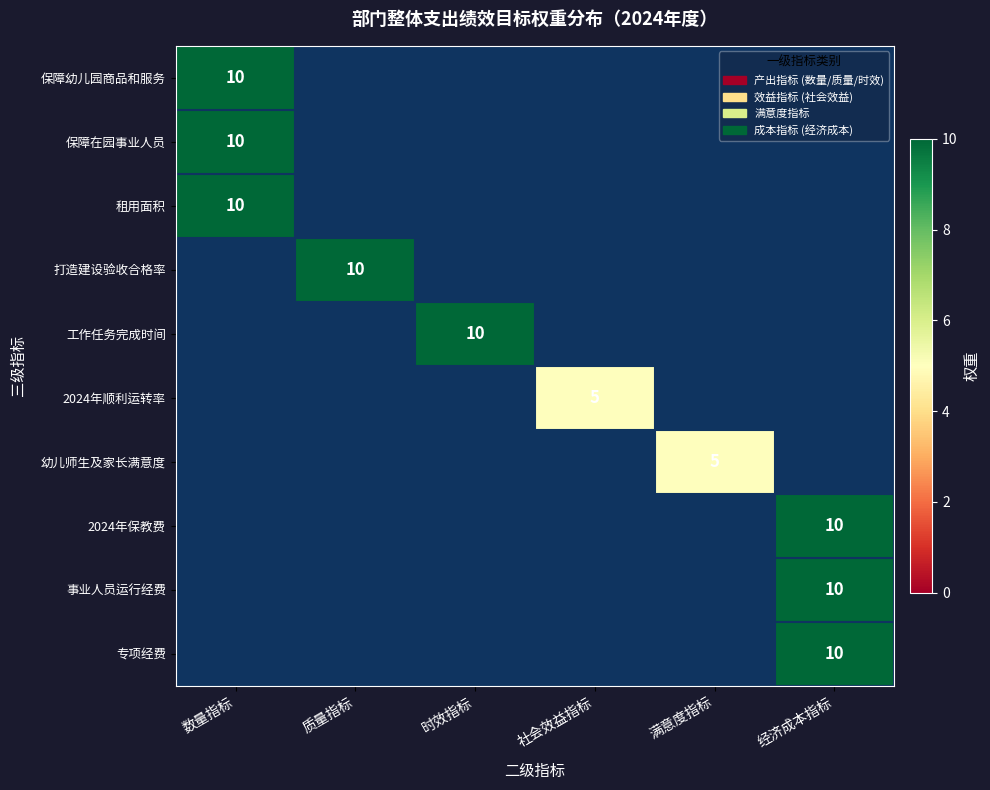

The value of 工作任务完成时间 at 时效指标 is 7. True or false?

False